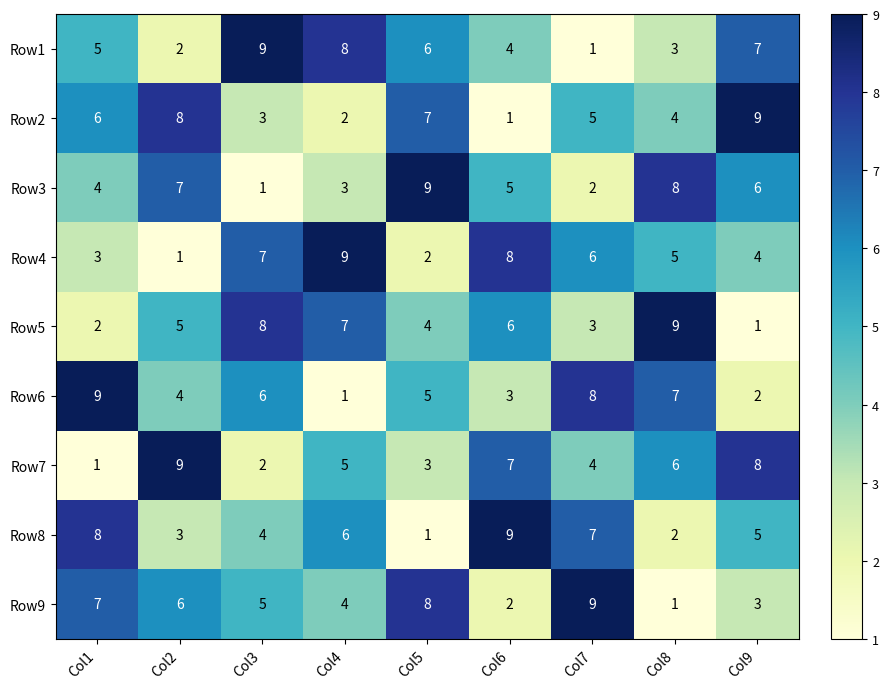

What is the difference between the highest and lowest values at Col1?

8